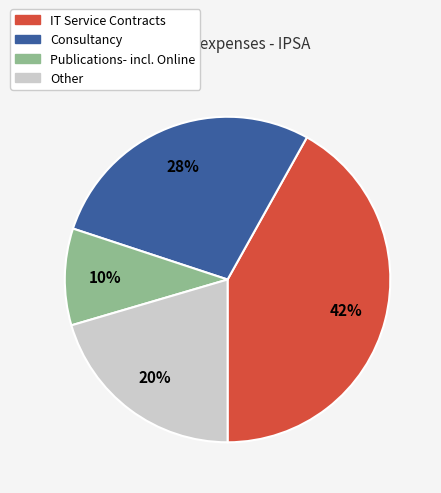

To the nearest percent, what is the difference between the largest and smallest slice percentages?

32%